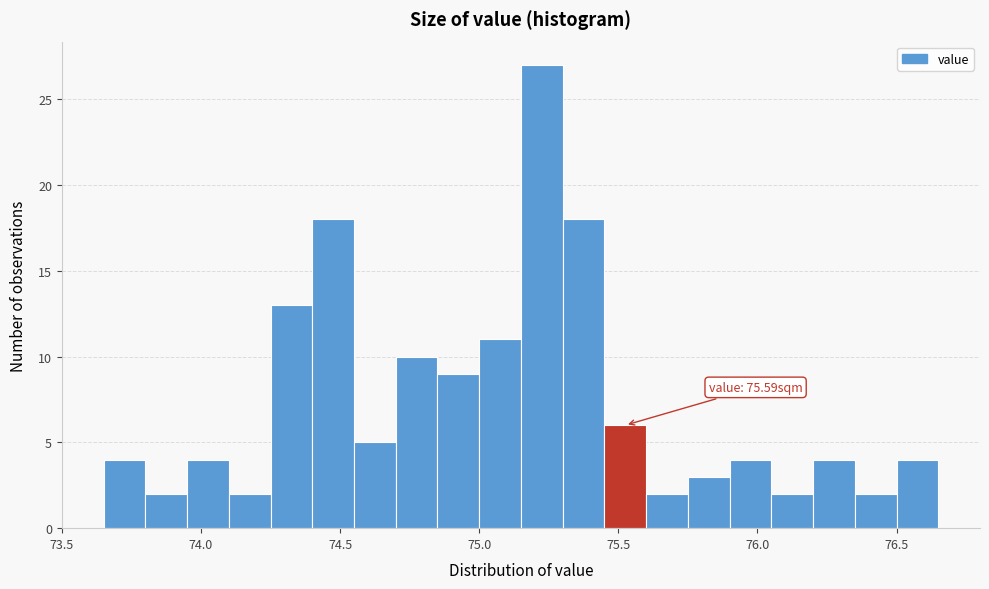

Read against the x-axis, roughly where is the centre of the tallest bar?

75.25